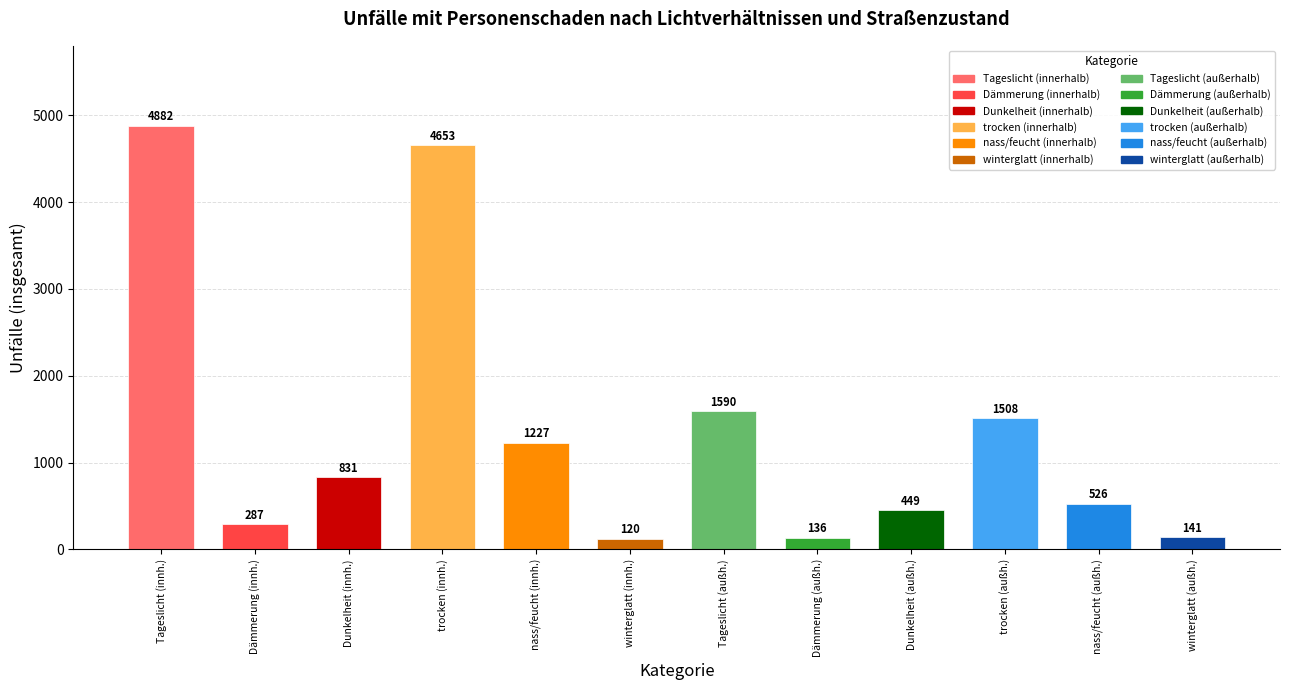

Is it true that the value at Tageslicht (innh.) is 1228?

False